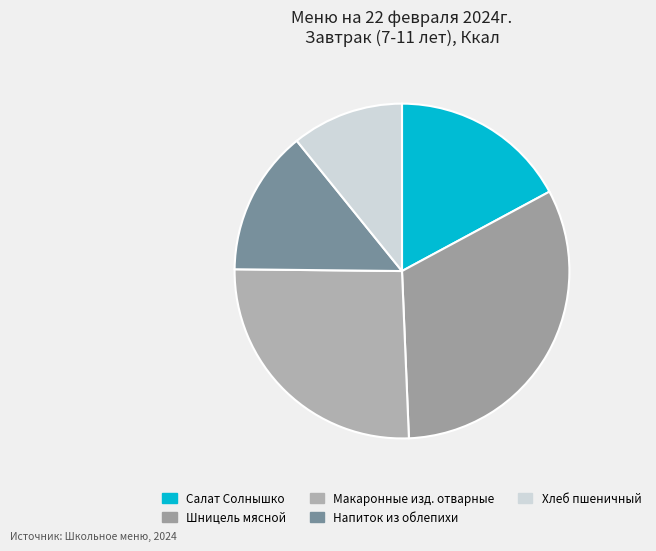

Between Салат Солнышко and Хлеб пшеничный, which is larger?

Салат Солнышко